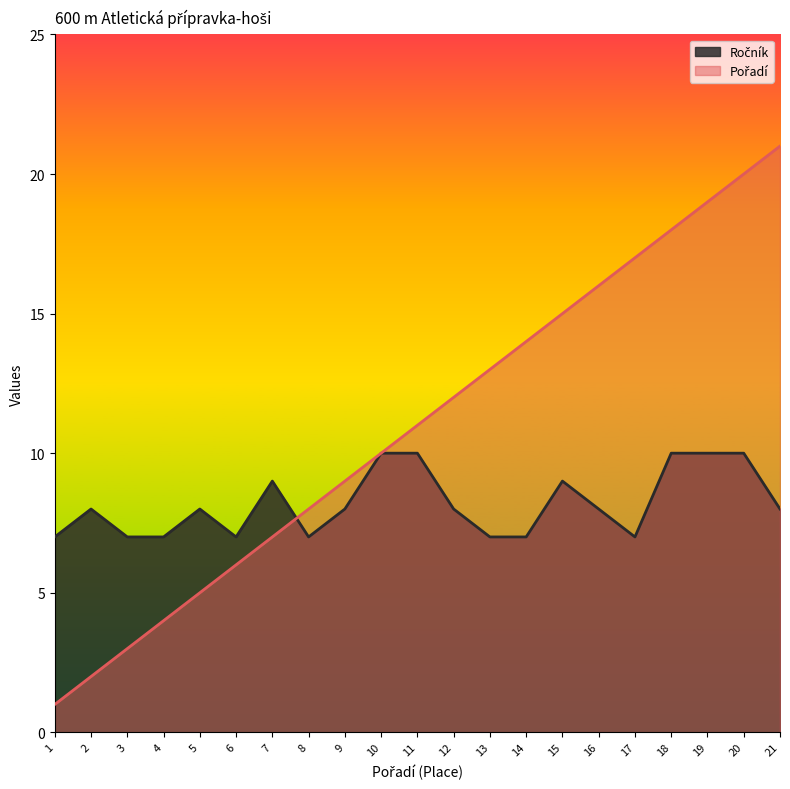

What is the value of the Pořadí point at the 12th from the left?

12